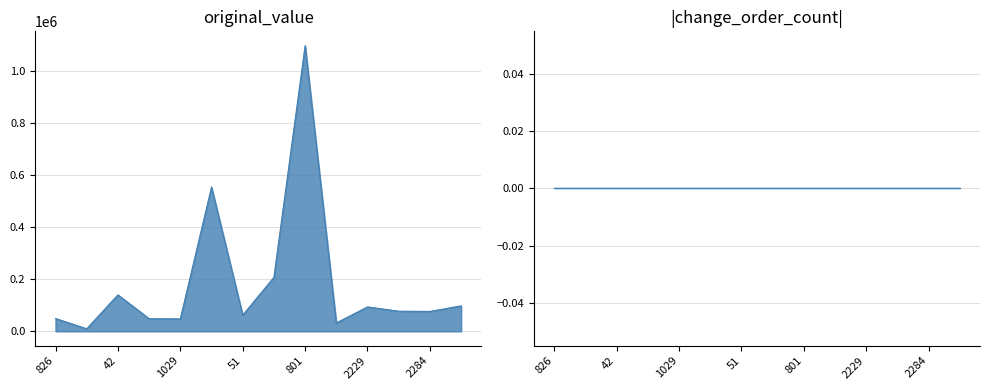

The original_value series shows 93450.0 at 2229. True or false?

True